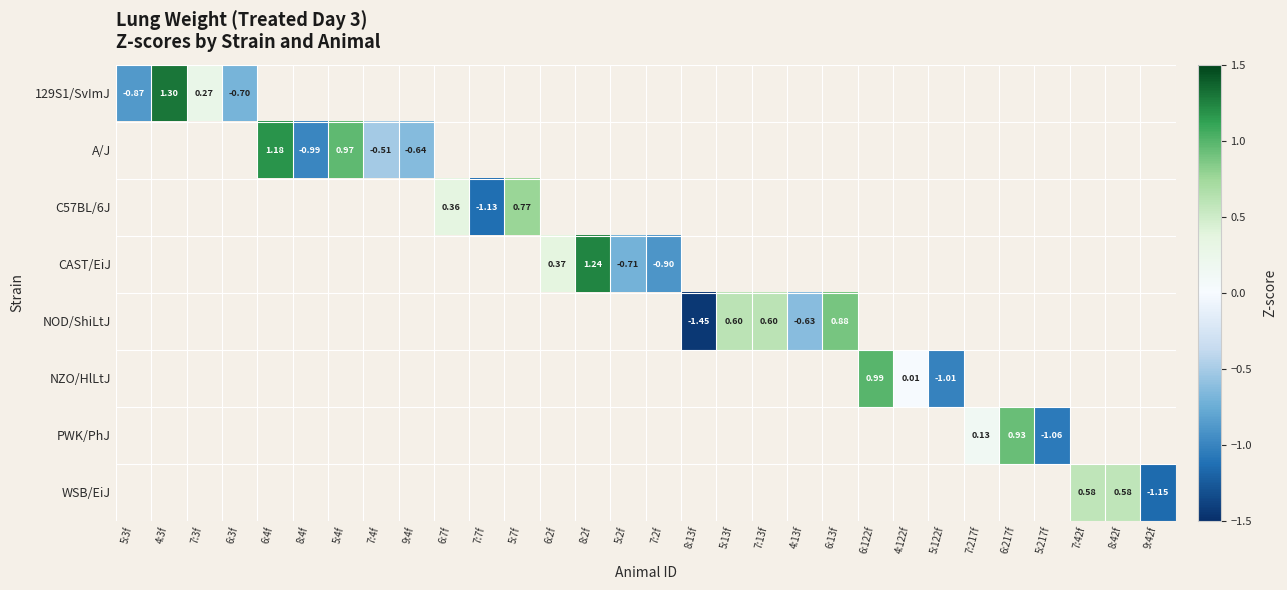

Rank the series by their average value, from highest to lowest.

129S1/SvImJ, A/J, C57BL/6J, CAST/EiJ, NOD/ShiLtJ, NZO/HlLtJ, PWK/PhJ, WSB/EiJ